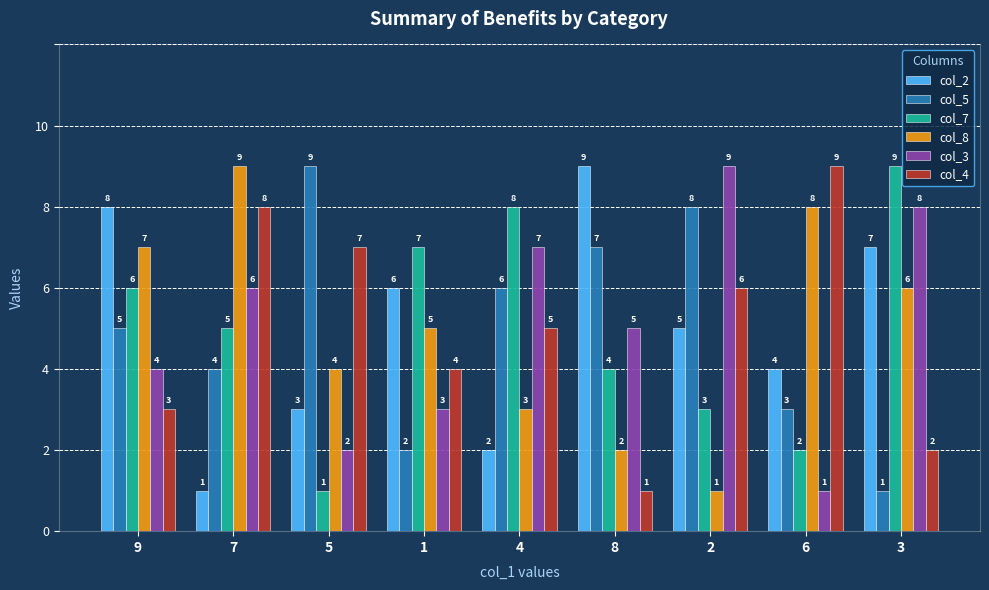

What is the spread (max minus min) of values at 7?

8